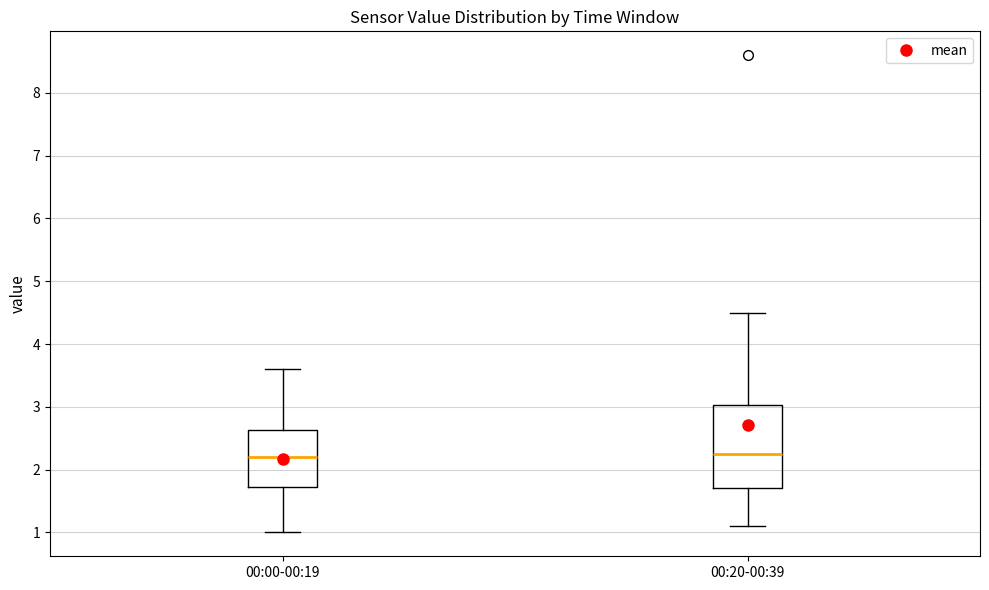

Comparing the boxes themselves (not the whiskers), which one is the tallest?

00:20-00:39